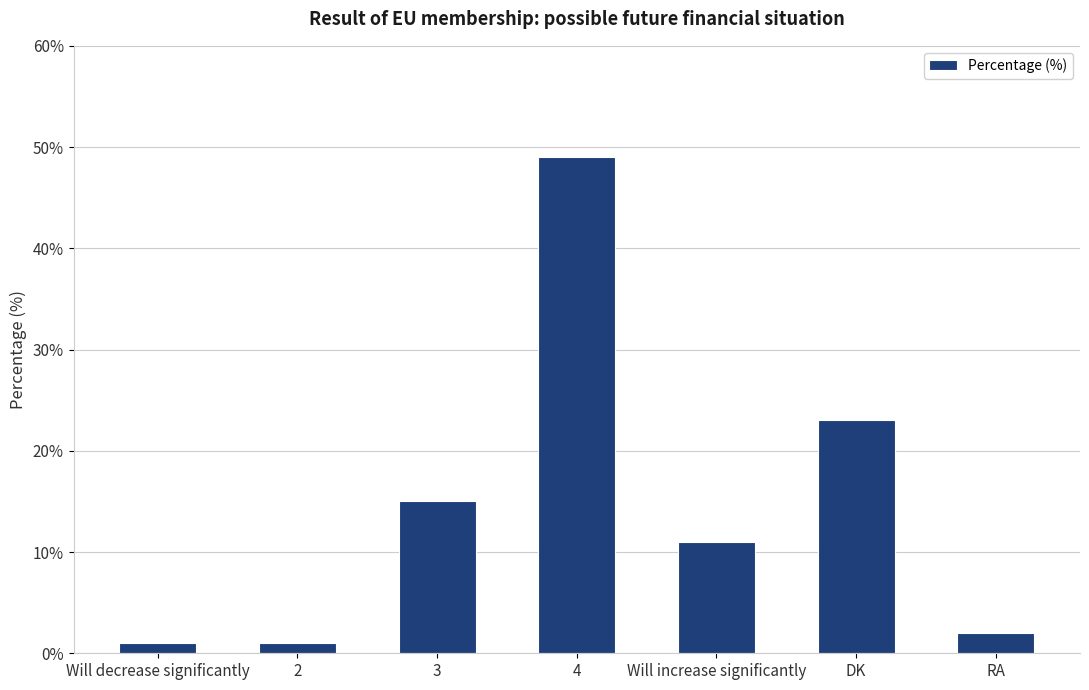

What is the average value?

15